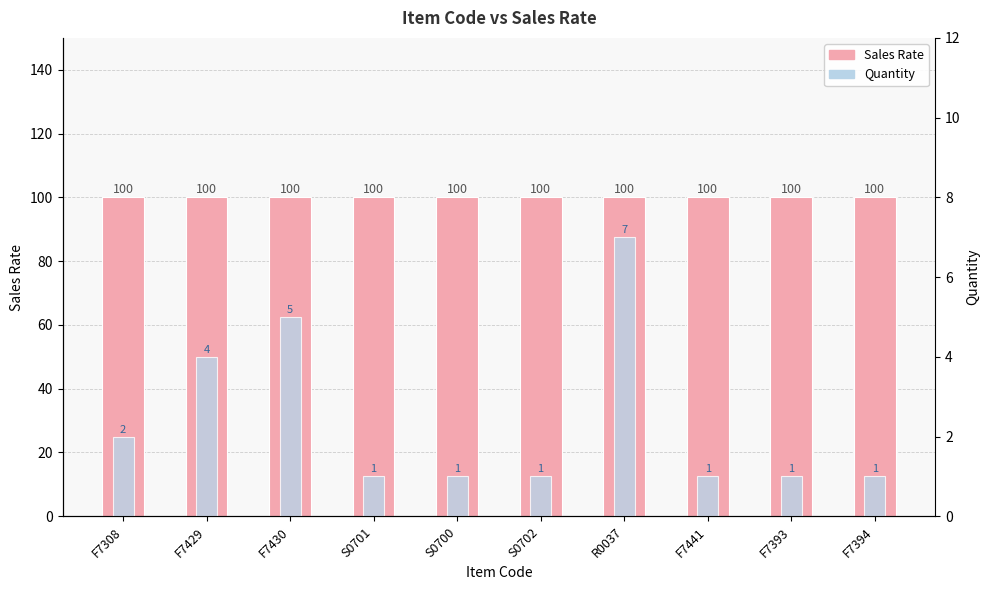

The Quantity series shows 2 at S0701. True or false?

False